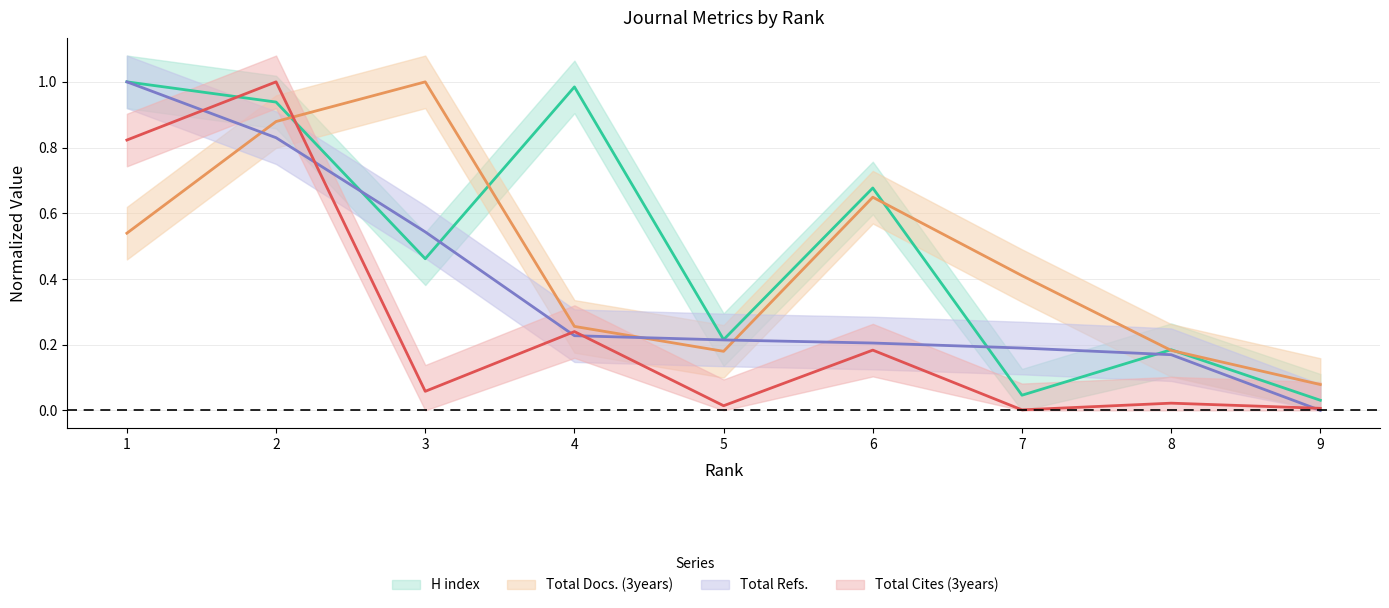

Is it true that Total Refs. equals 0.2 at 5?

True